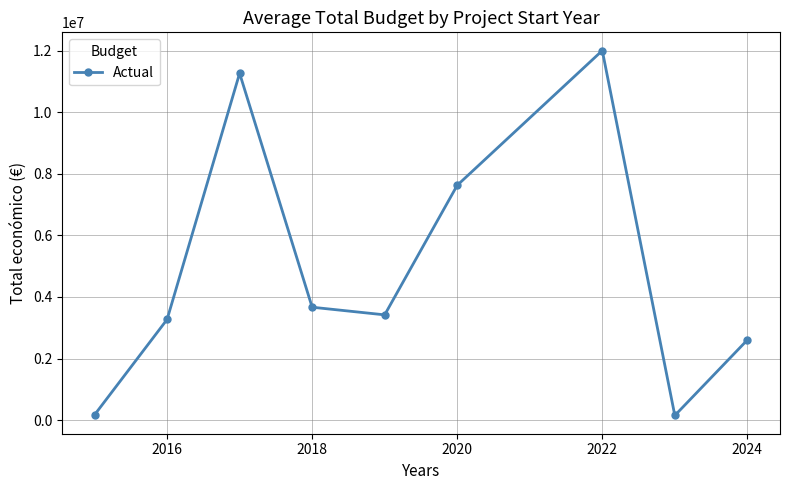

What is the value of the 2nd point from the left?

3267990.0